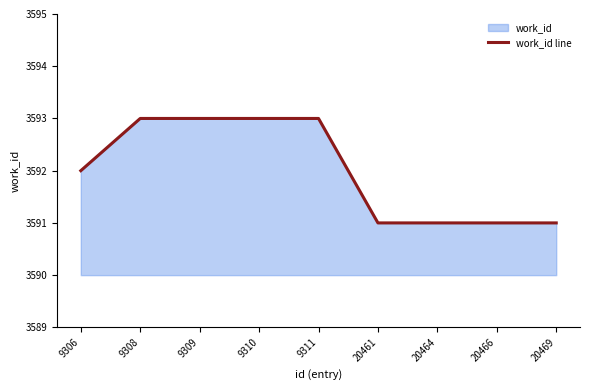

True or false: the data has more than 2 interior local peaks.

False